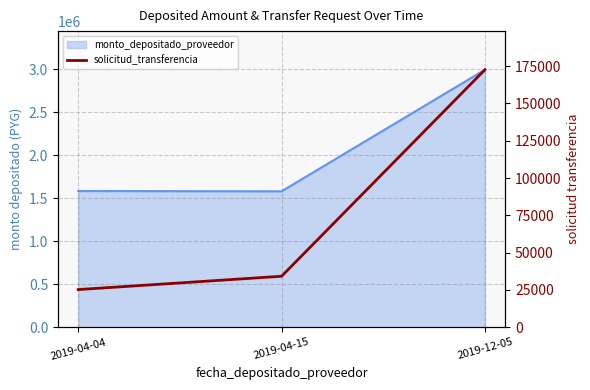

Reading right to left, extract all data points from this chart.

2019-12-05=172570	2019-04-15=34171	2019-04-04=25244